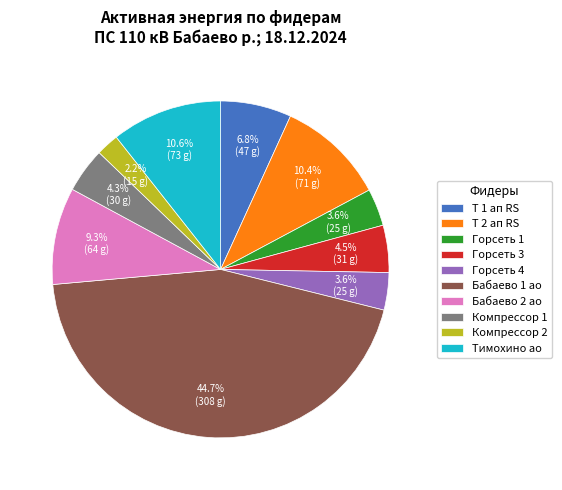

Which has a higher value, Т 1 ап RS or Бабаево 2 ао?

Бабаево 2 ао